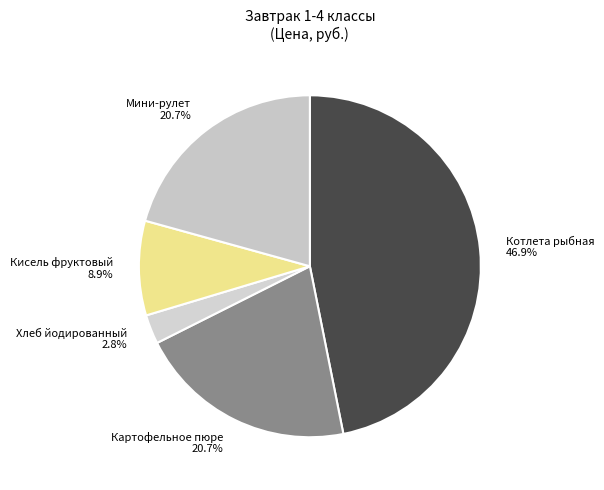

What is the largest slice in the pie chart?

Котлета рыбная